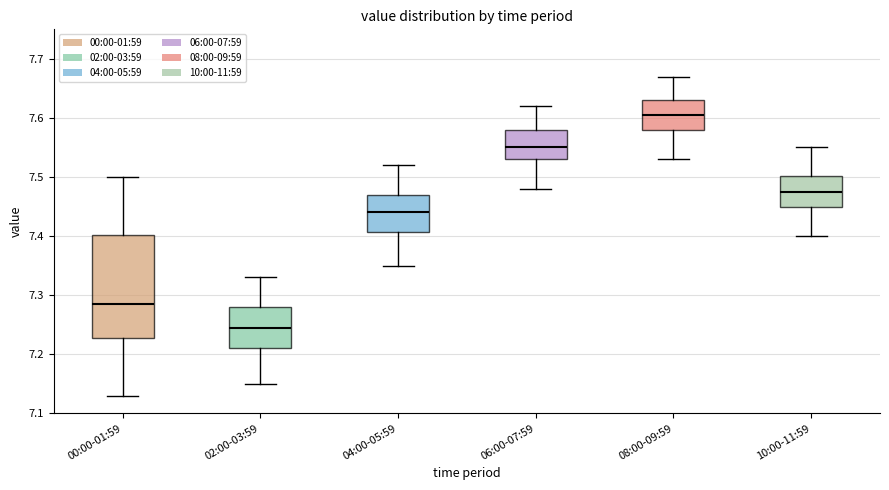

Reading left to right, read every box against the y-axis: the position of its median line, the range the box covers, and the ends of its whiskers. The values are not printed on the chart, so give them approximately, as read against the axis.

00:00-01:59: median 7.29, box 7.23 to 7.40, whiskers 7.13 to 7.50
02:00-03:59: median 7.25, box 7.21 to 7.28, whiskers 7.15 to 7.33
04:00-05:59: median 7.44, box 7.41 to 7.47, whiskers 7.35 to 7.52
06:00-07:59: median 7.55, box 7.53 to 7.58, whiskers 7.48 to 7.62
08:00-09:59: median 7.61, box 7.58 to 7.63, whiskers 7.53 to 7.67
10:00-11:59: median 7.48, box 7.45 to 7.50, whiskers 7.40 to 7.55